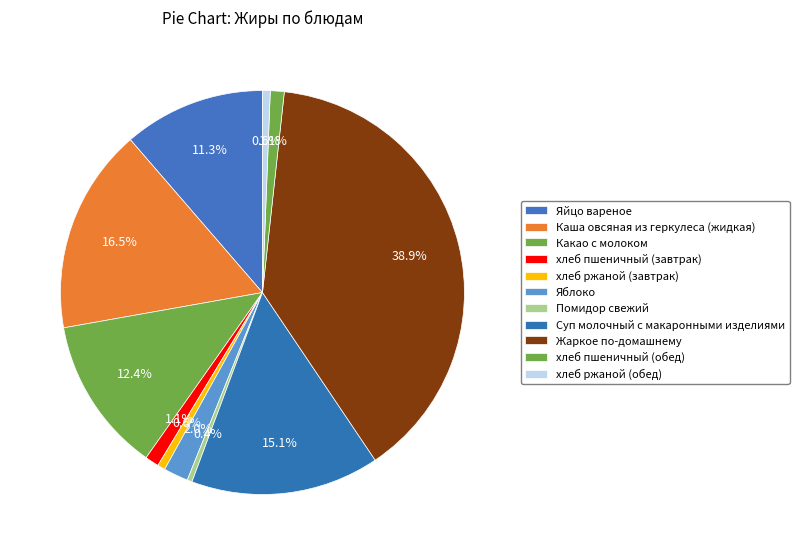

Is хлеб ржаной (обед) the majority of the pie?

No